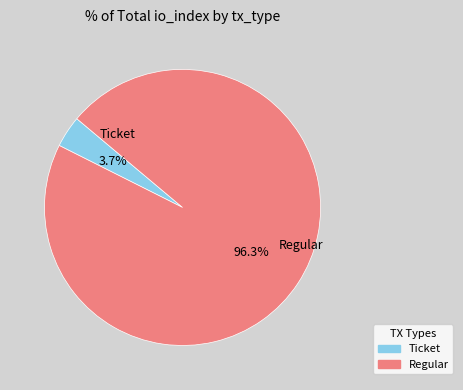

Is Regular the majority of the pie?

Yes